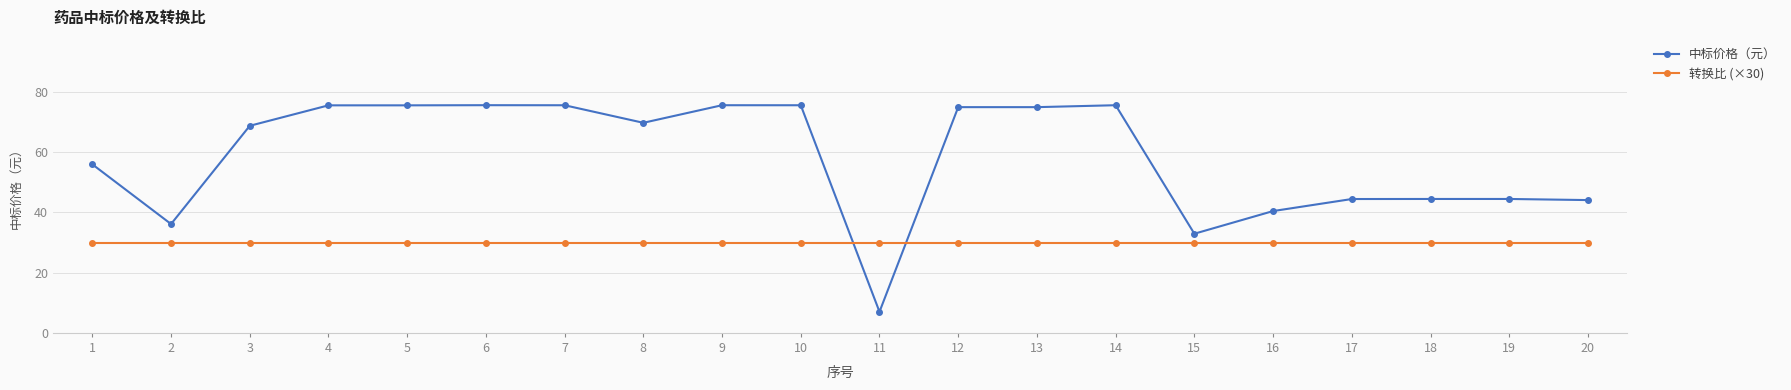

Between 10 and 17, which series saw the biggest shift?

中标价格（元）